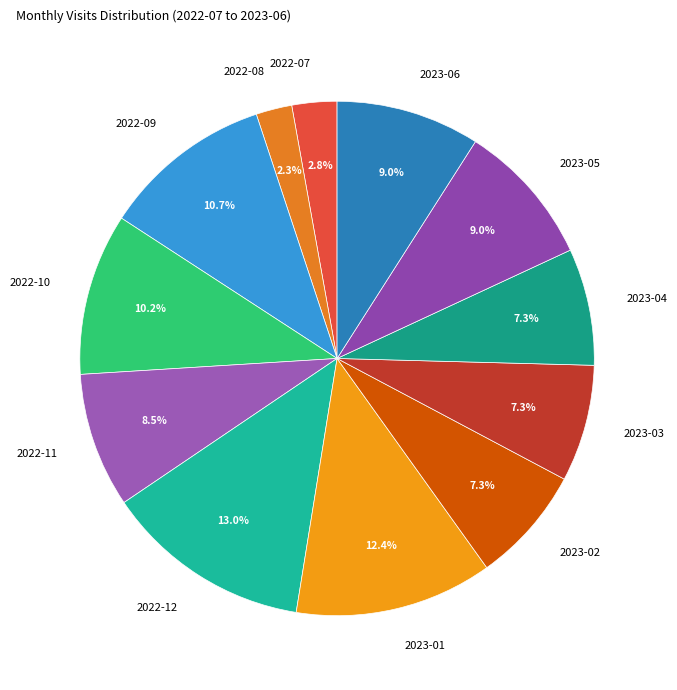

To the nearest percent, what is the difference between the 2023-02 and 2022-10 slice percentages?

3%